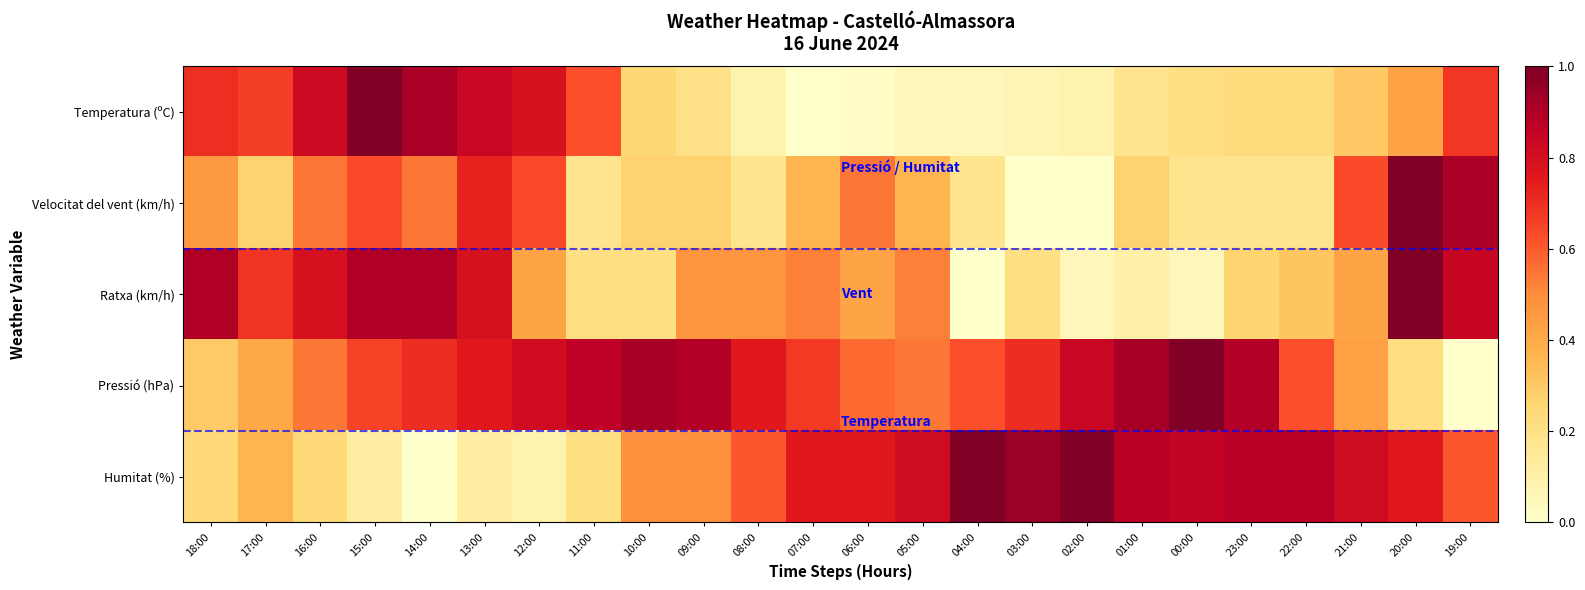

Reading left to right, list all the values displayed in this chart.

Temperatura (ºC): 18:00=0.7	17:00=0.7	16:00=0.8	15:00=1.0	14:00=0.9	13:00=0.8	12:00=0.8	11:00=0.6	10:00=0.3	09:00=0.2	08:00=0.1	07:00=0.0	06:00=0.0	05:00=0.1	04:00=0.1	03:00=0.1	02:00=0.1	01:00=0.2	00:00=0.2	23:00=0.2	22:00=0.2	21:00=0.3	20:00=0.4	19:00=0.7
Velocitat del vent (km/h): 18:00=0.5	17:00=0.3	16:00=0.5	15:00=0.6	14:00=0.5	13:00=0.7	12:00=0.6	11:00=0.2	10:00=0.3	09:00=0.3	08:00=0.2	07:00=0.4	06:00=0.5	05:00=0.4	04:00=0.2	03:00=0.0	02:00=0.0	01:00=0.3	00:00=0.2	23:00=0.2	22:00=0.2	21:00=0.6	20:00=1.0	19:00=0.9
Ratxa (km/h): 18:00=0.9	17:00=0.7	16:00=0.8	15:00=0.9	14:00=0.9	13:00=0.8	12:00=0.4	11:00=0.2	10:00=0.2	09:00=0.5	08:00=0.5	07:00=0.5	06:00=0.4	05:00=0.5	04:00=0.0	03:00=0.2	02:00=0.1	01:00=0.1	00:00=0.1	23:00=0.3	22:00=0.3	21:00=0.4	20:00=1.0	19:00=0.8
Pressió (hPa): 18:00=0.3	17:00=0.4	16:00=0.5	15:00=0.6	14:00=0.7	13:00=0.8	12:00=0.8	11:00=0.9	10:00=0.9	09:00=0.9	08:00=0.8	07:00=0.7	06:00=0.6	05:00=0.5	04:00=0.6	03:00=0.7	02:00=0.8	01:00=0.9	00:00=1.0	23:00=0.9	22:00=0.6	21:00=0.4	20:00=0.2	19:00=0.0
Humitat (%): 18:00=0.2	17:00=0.4	16:00=0.2	15:00=0.1	14:00=0.0	13:00=0.1	12:00=0.1	11:00=0.2	10:00=0.5	09:00=0.5	08:00=0.6	07:00=0.8	06:00=0.8	05:00=0.8	04:00=1.0	03:00=0.9	02:00=1.0	01:00=0.9	00:00=0.8	23:00=0.9	22:00=0.9	21:00=0.8	20:00=0.8	19:00=0.6